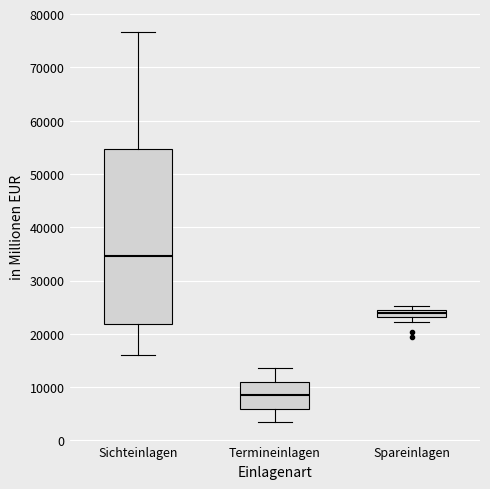

Which box has the highest median line?

Sichteinlagen